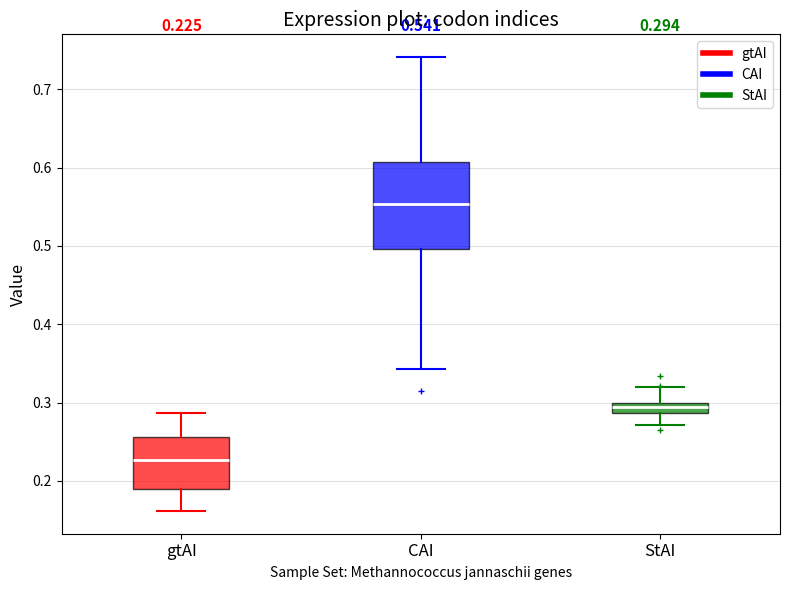

Which box has the highest median line?

CAI